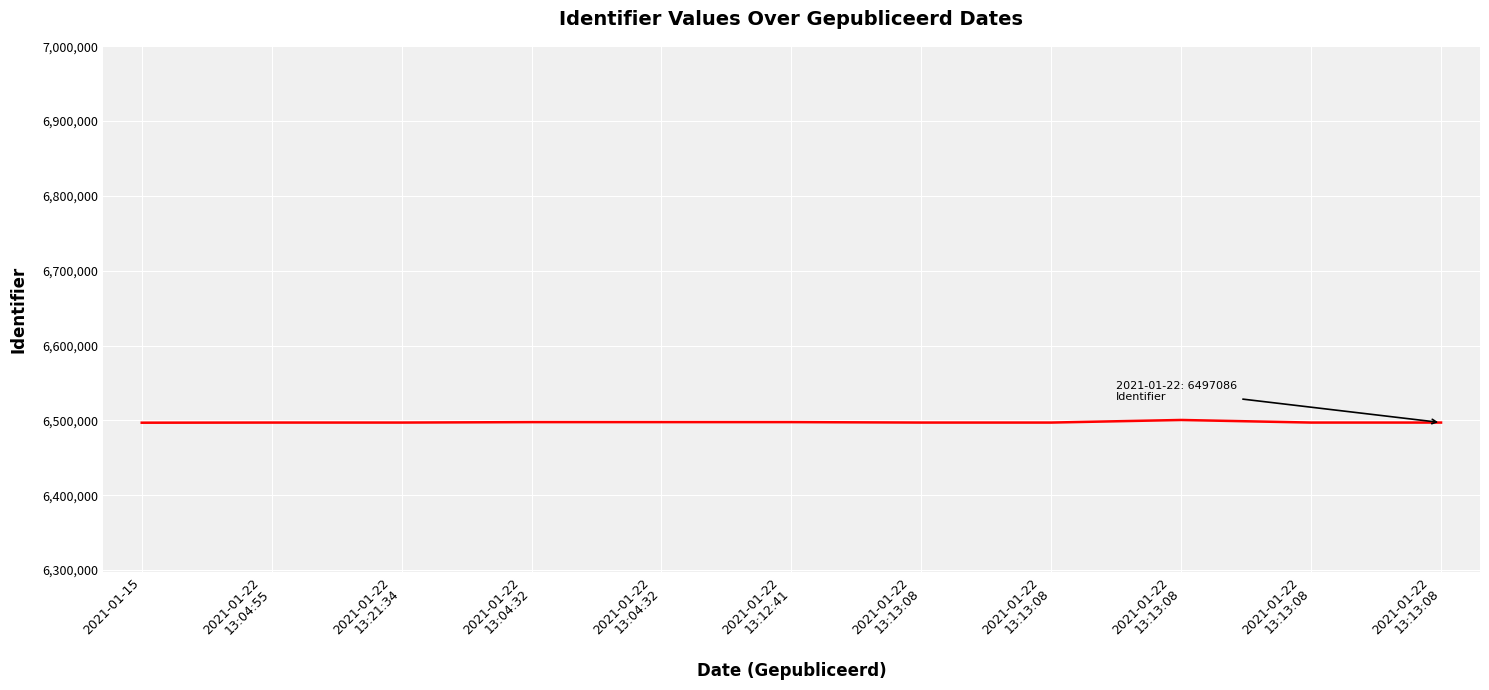

True or false: the data has more than 0 interior local peaks.

True